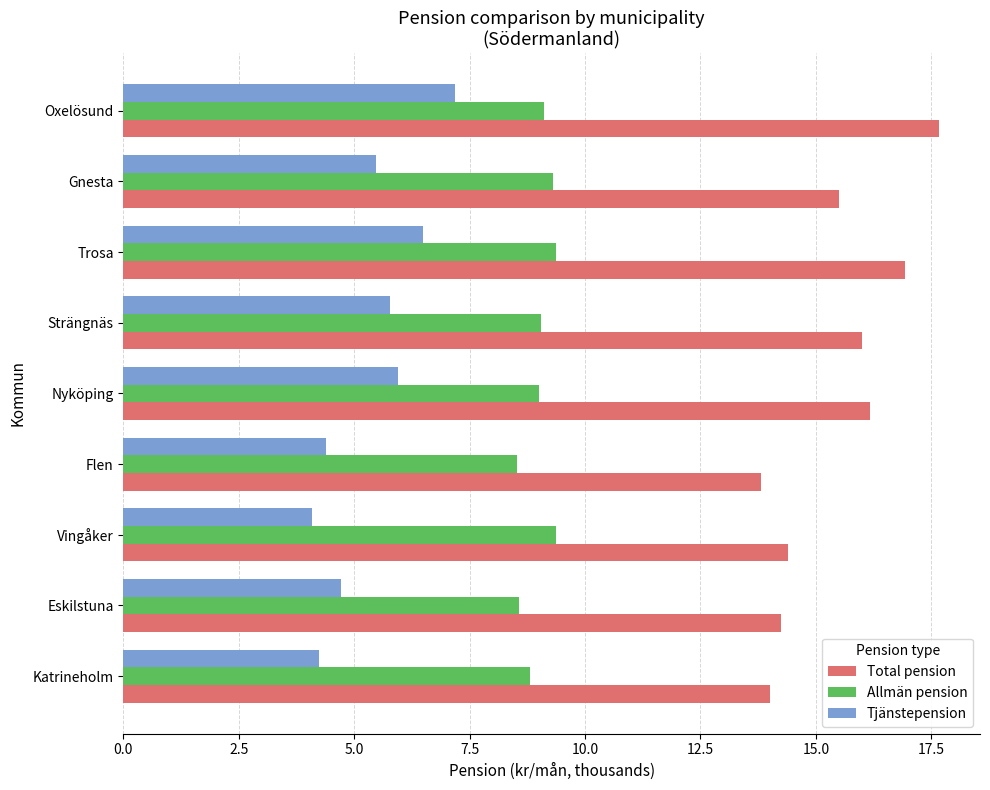

The value of Tjänstepension at Vingåker is 6.1. True or false?

False